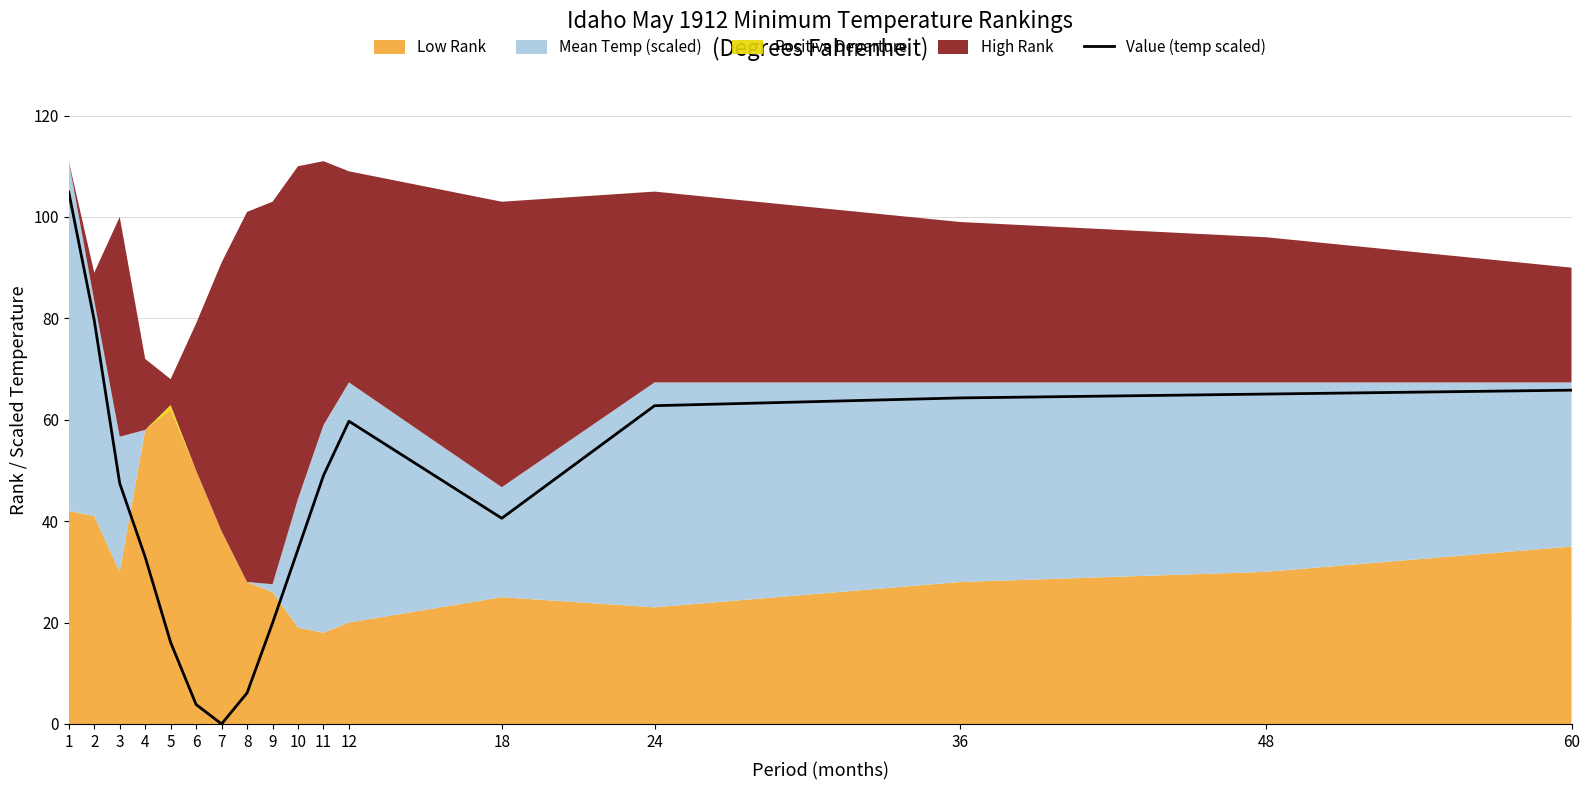

Reading left to right, list all the values displayed in this chart.

1=104.9	2=79.6	3=47.5	4=32.9	5=16.1	6=3.8	7=0.0	8=6.1	9=19.9	10=34.4	11=49.0	12=59.7	18=40.6	24=62.8	36=64.3	48=65.1	60=65.8